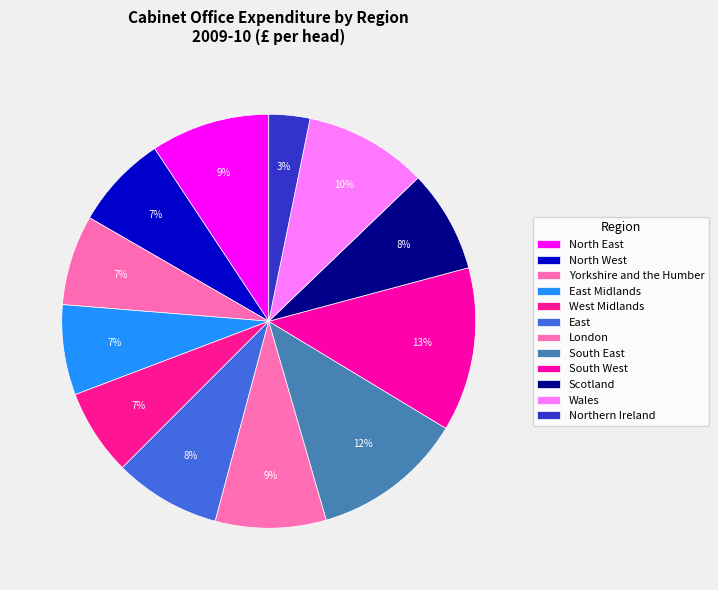

Combined, do London and South West account for over 50%?

No